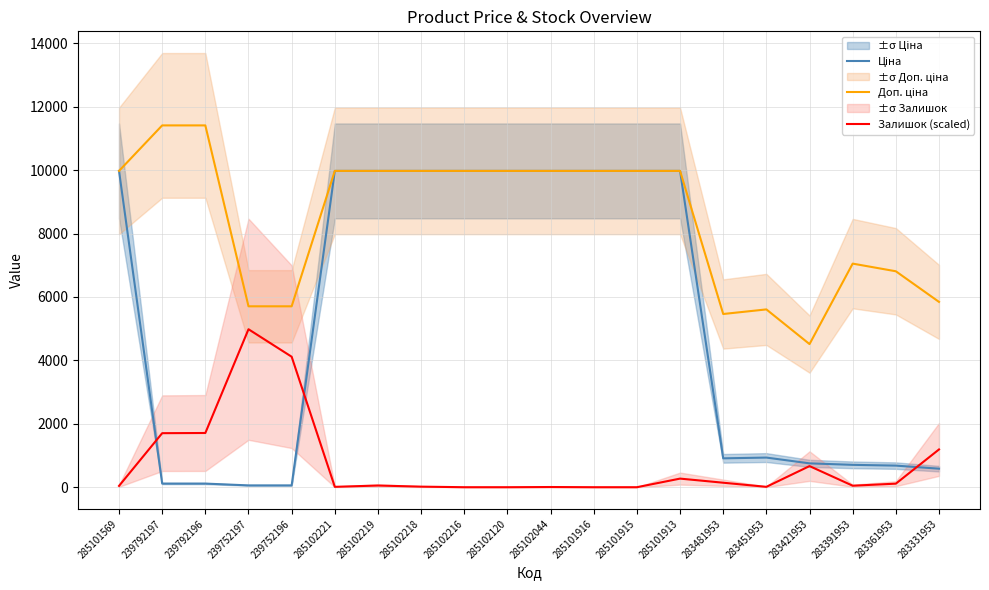

The Доп. ціна series shows 5705.0 at 239752196. True or false?

True